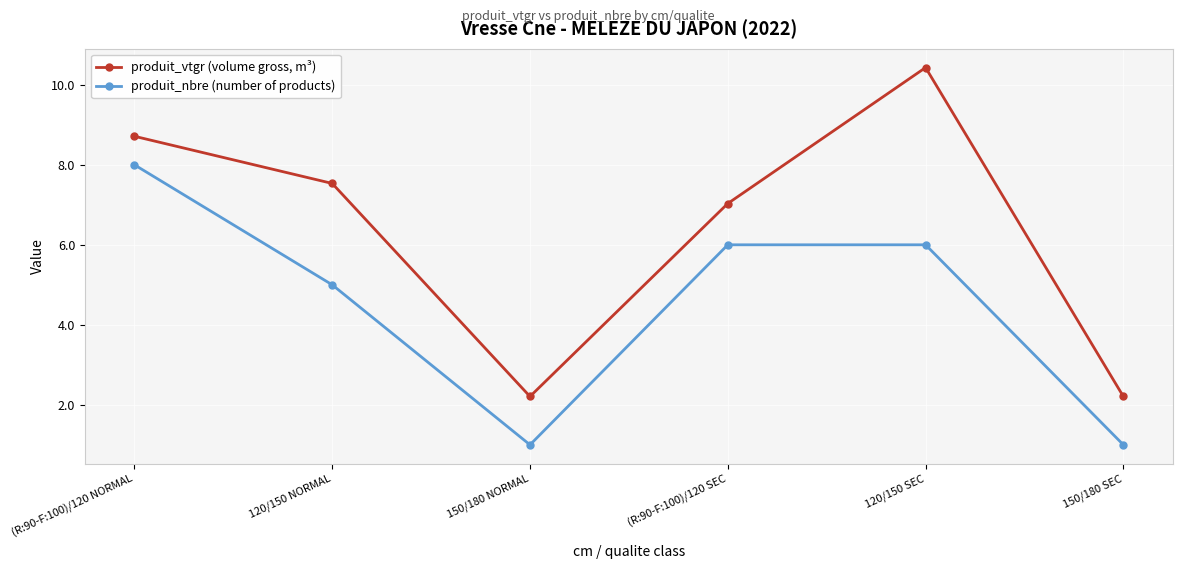

At how many categories does at least one series exceed 2?

6